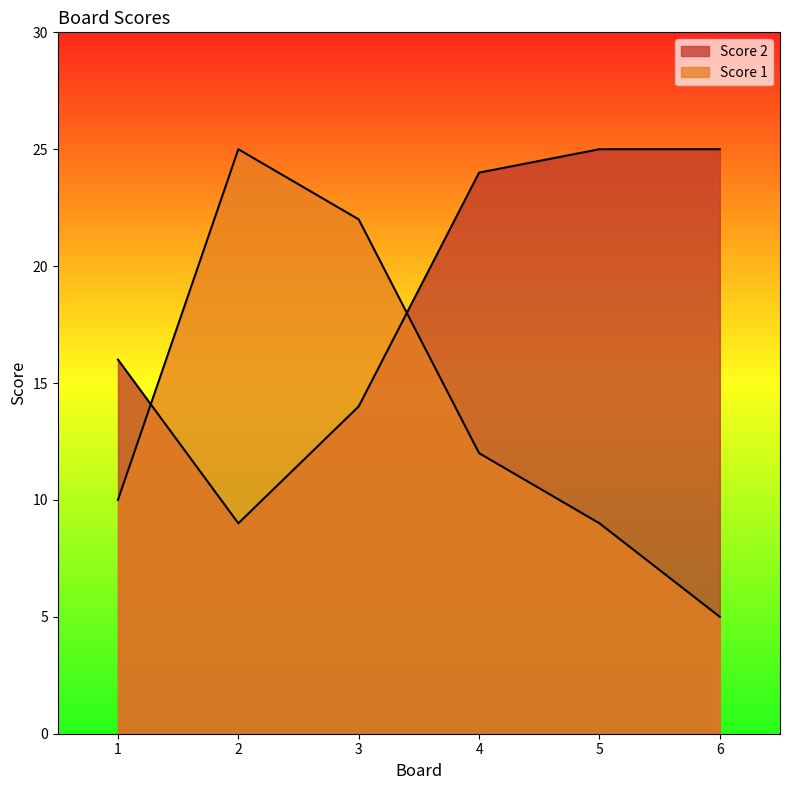

Reading left to right, extract all data points from this chart.

Score 2: 1=10	2=25	3=22	4=12	5=9	6=5
Score 1: 1=16	2=9	3=14	4=24	5=25	6=25